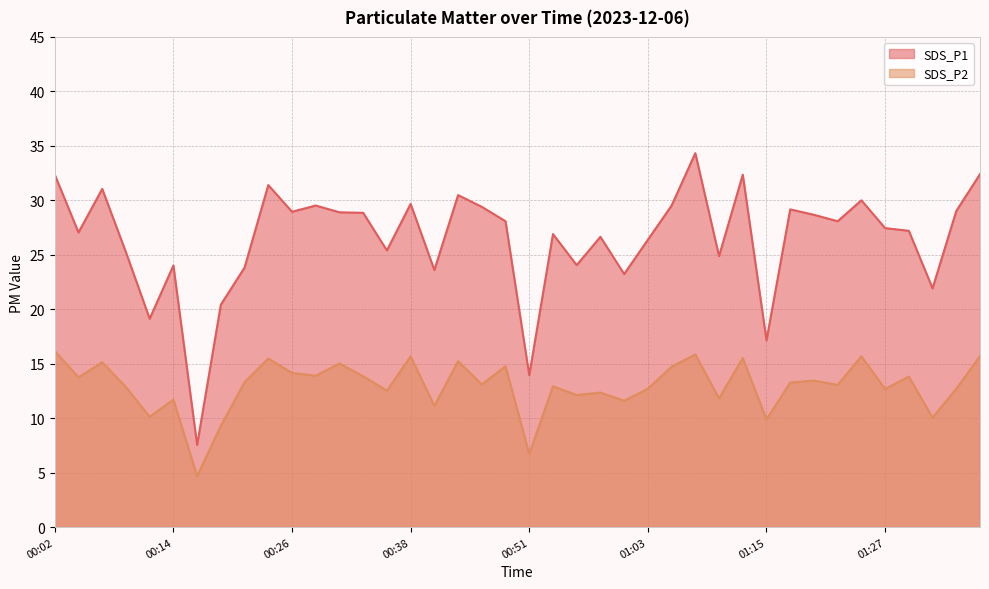

How many data points in SDS_P1 are less than 28?

20